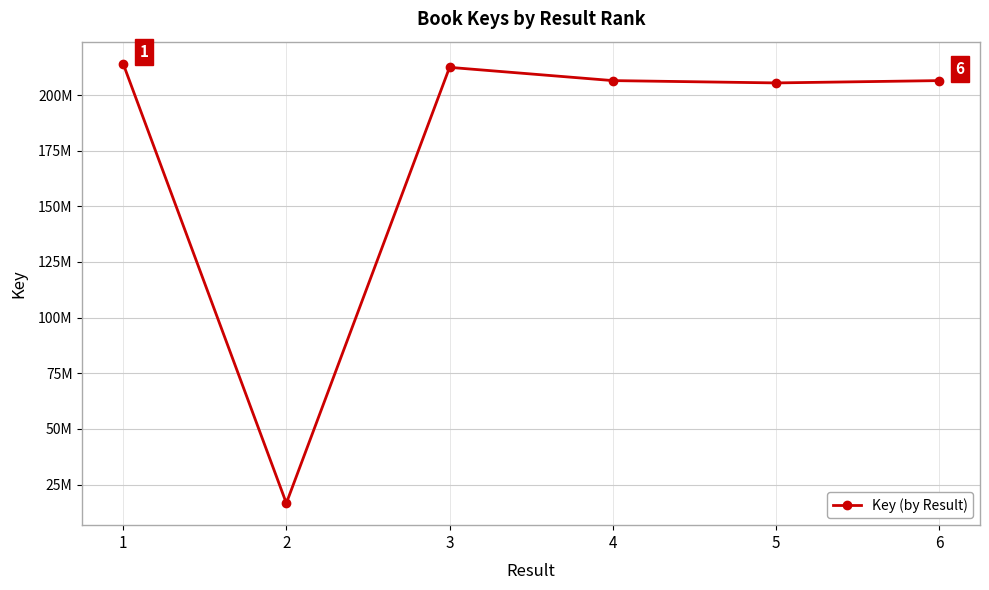

Does the chart display data point markers on the line(s)?

Yes